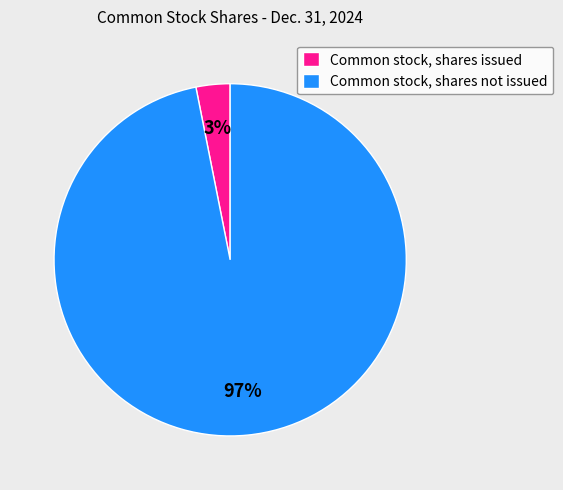

Is it true that Common stock, shares not issued is 86% of the pie?

False